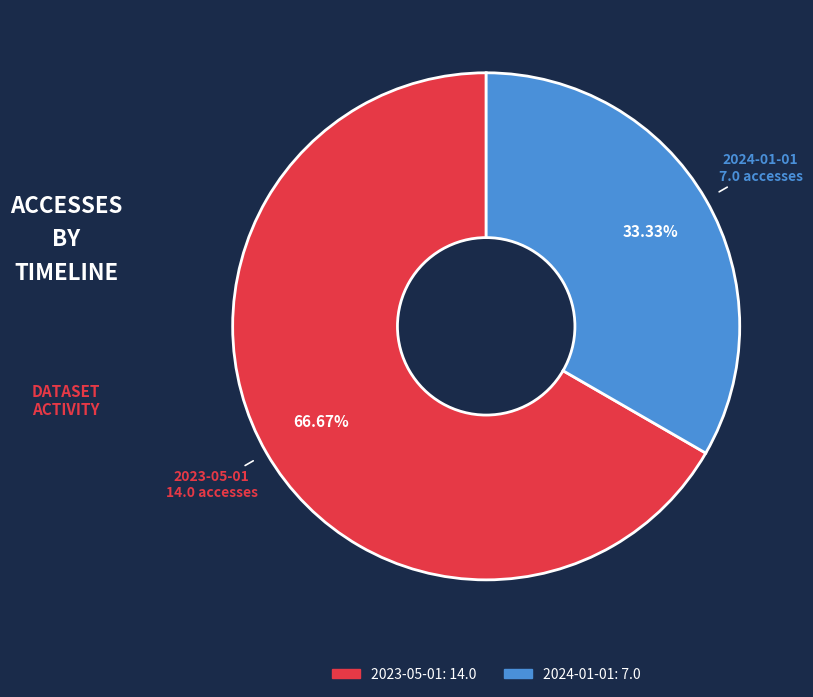

Is the sum of 2023-05-01 and 2024-01-01 greater than half?

Yes